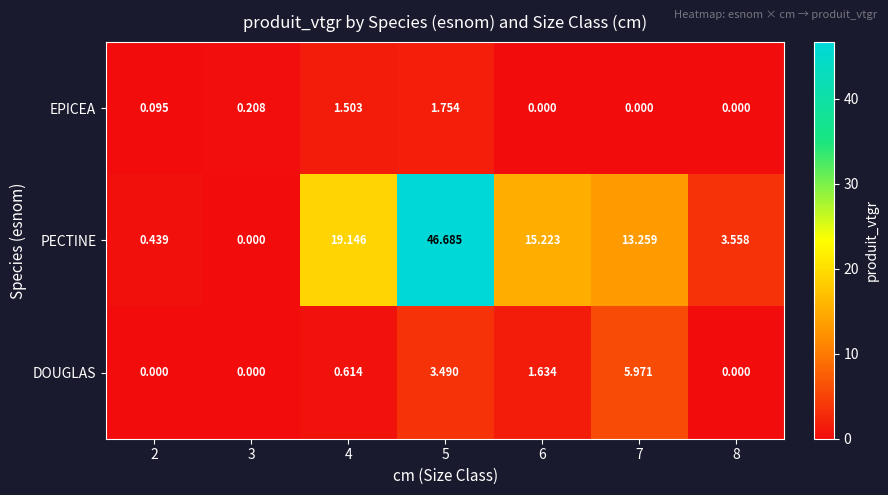

List the series in order of their peak value, lowest first.

EPICEA, DOUGLAS, PECTINE